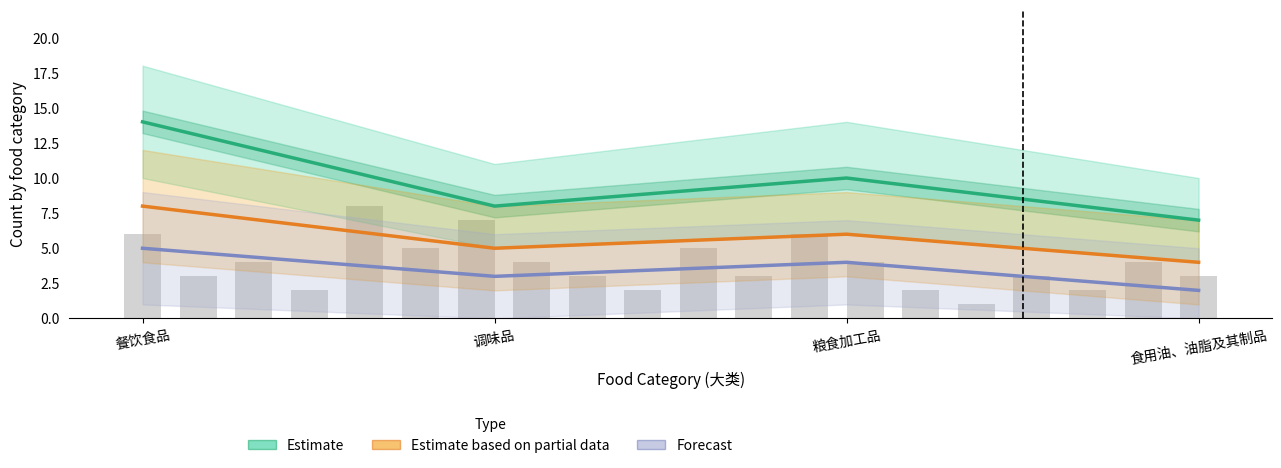

What is the value of the Estimate based on partial data bar at the 1st from the left?

8